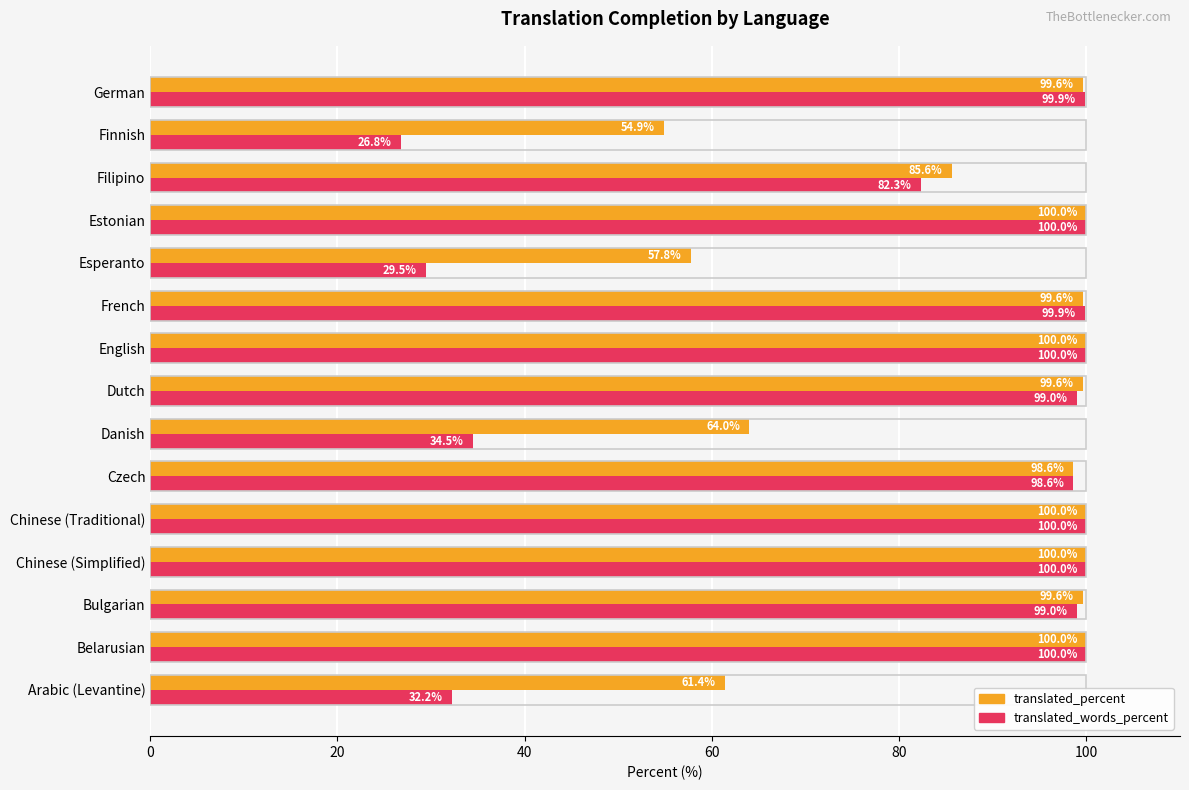

What are all the series names shown in the legend?

translated_percent, translated_words_percent